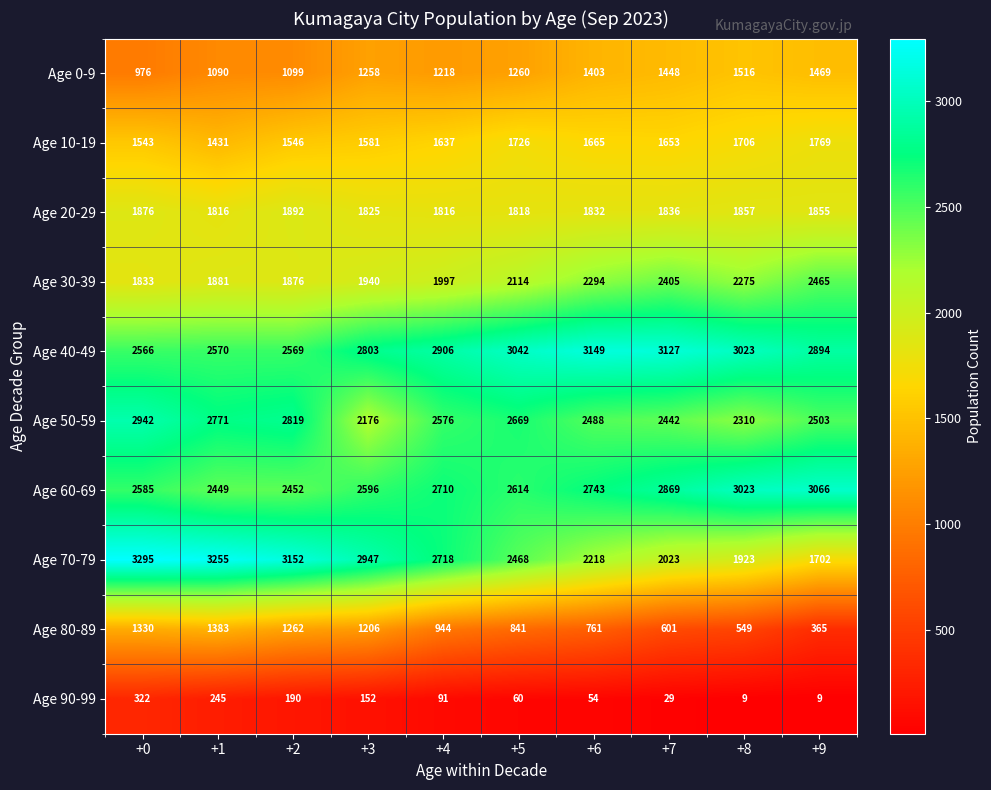

True or false: Age 80-89 has a value of 647 at +4.

False